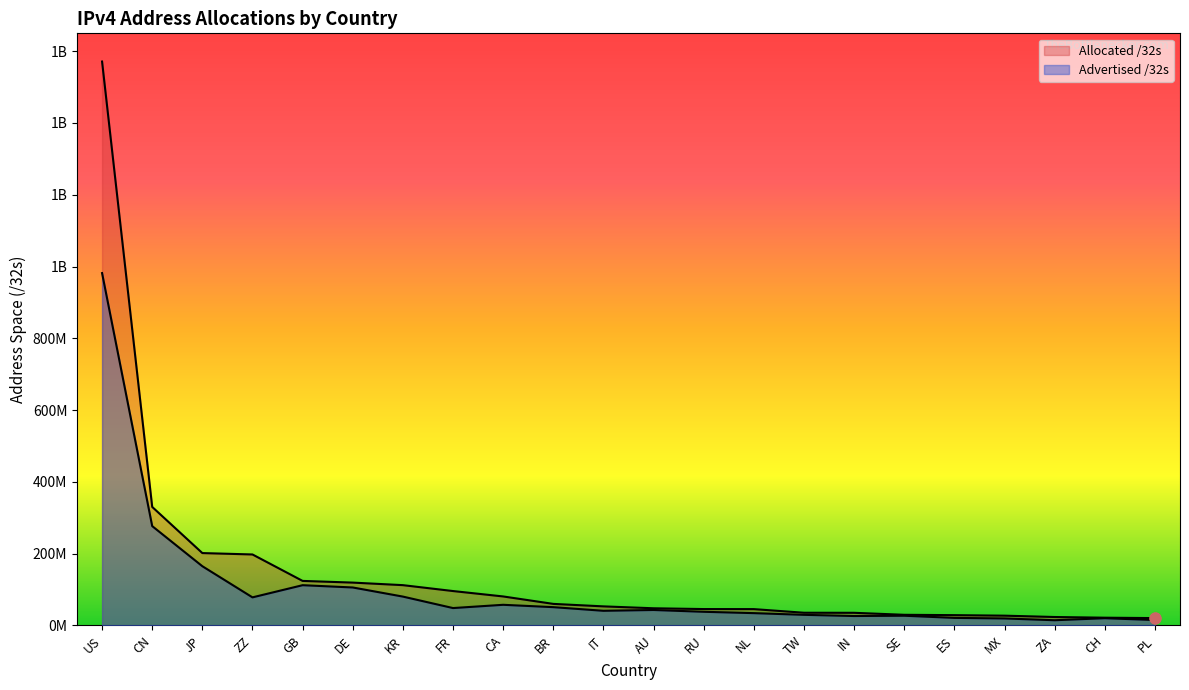

Is the value of Advertised /32s at MX greater than the value of Allocated /32s at RU?

No